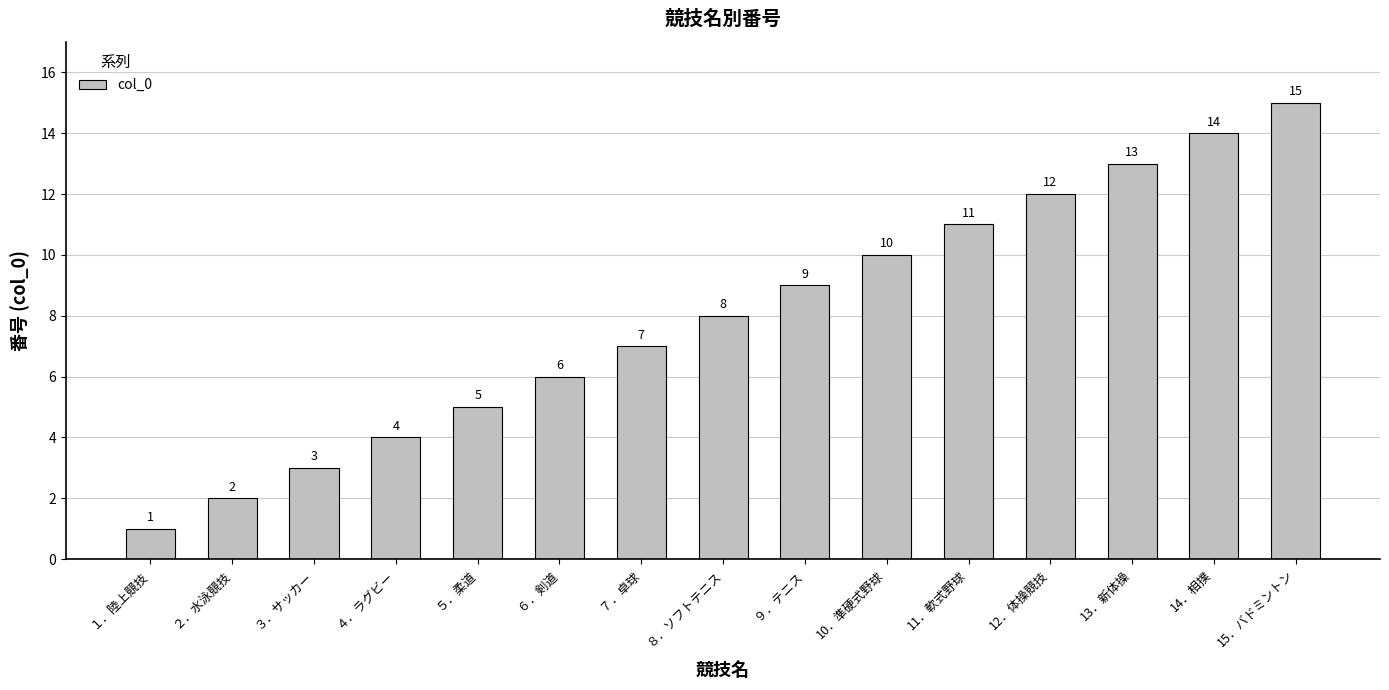

Which has a higher value, ２．水泳競技 or 10．準硬式野球?

10．準硬式野球